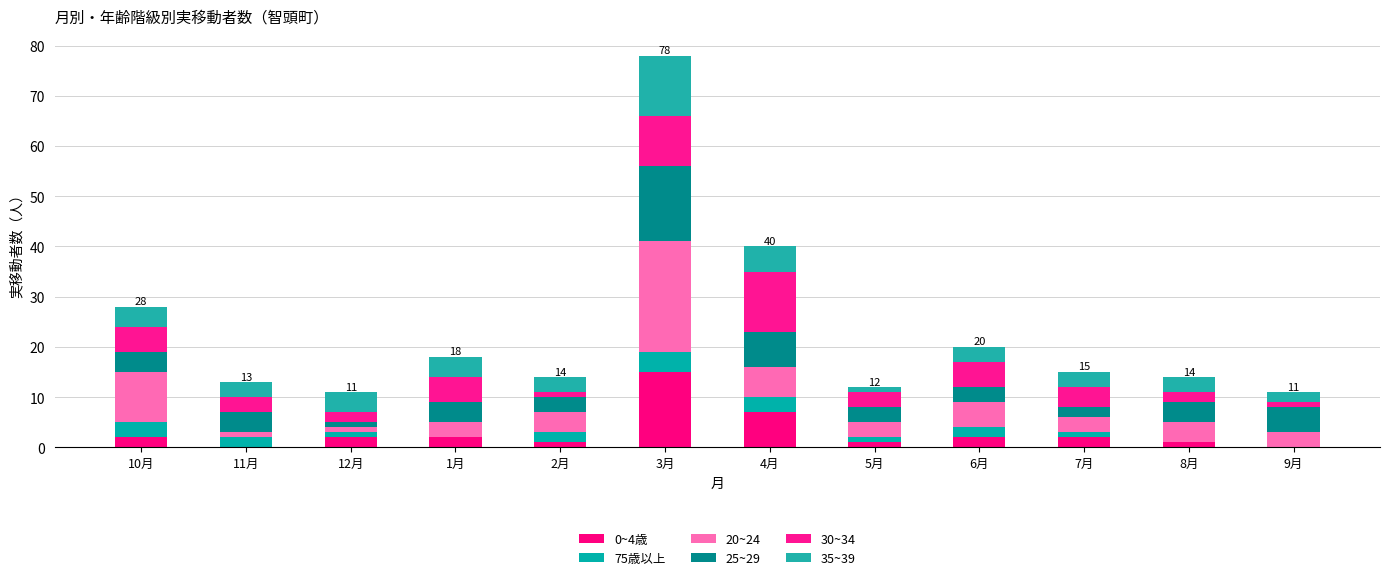

True or false: 0~4歳 has a value of 1 at 1月.

False